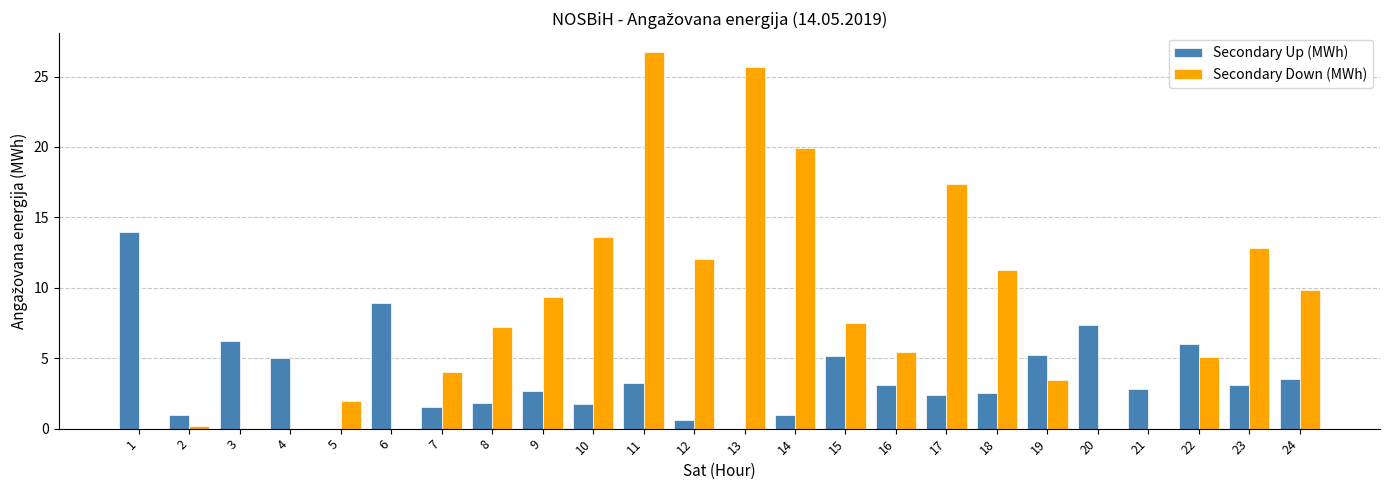

The Secondary Down (MWh) series shows -16.5 at 3. True or false?

False